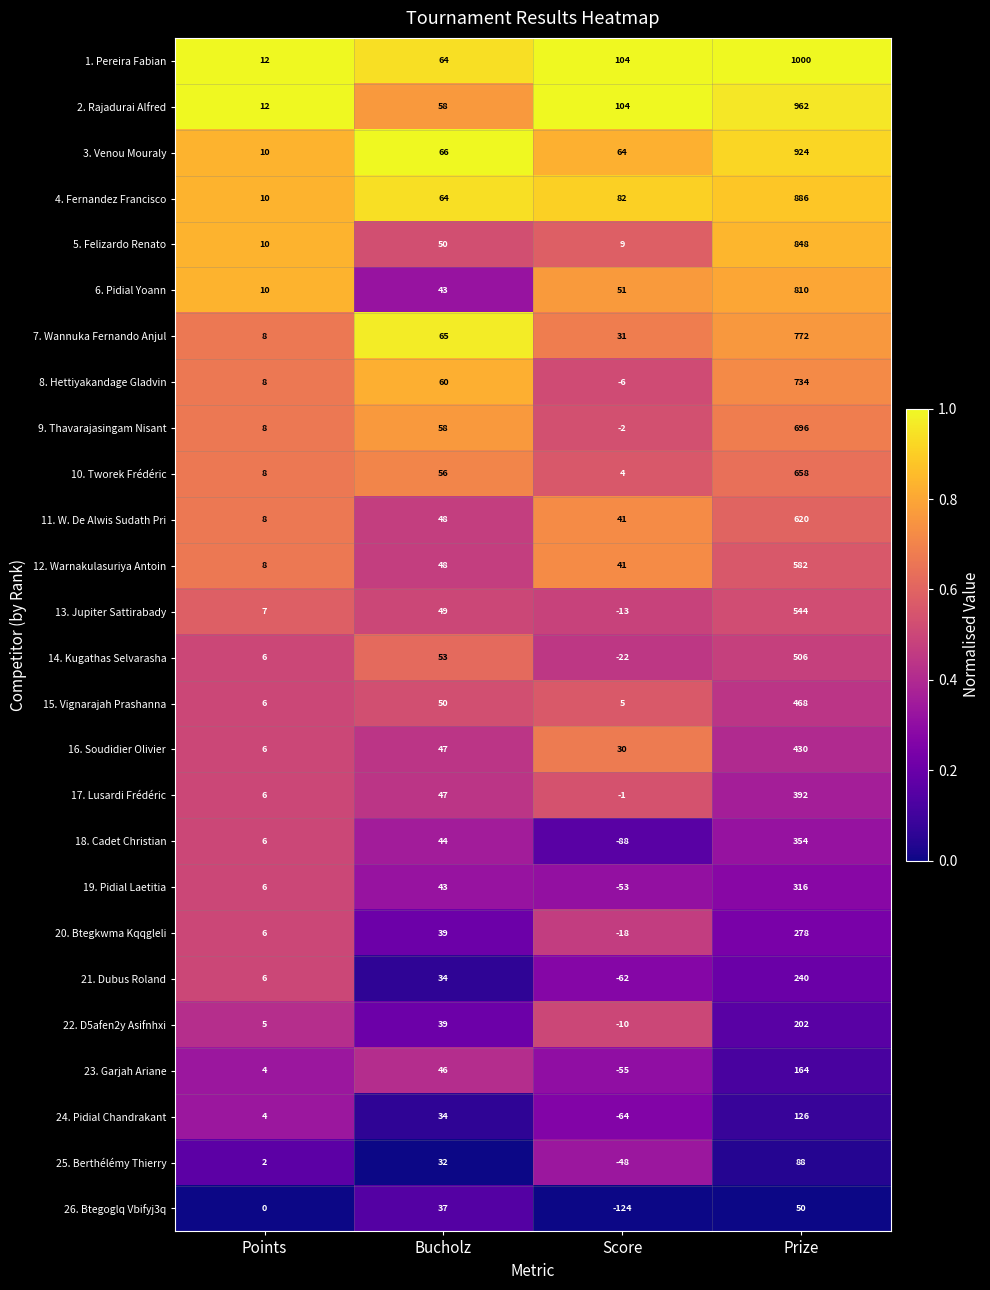

At which category is the sum across all series the highest?

Prize